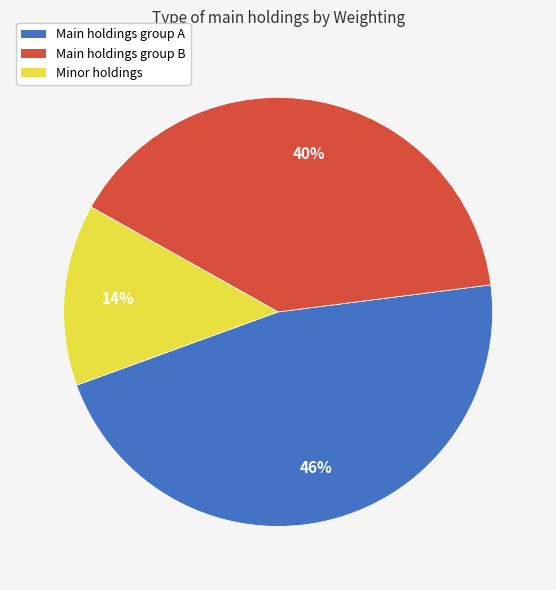

Count the number of slices in the pie.

3